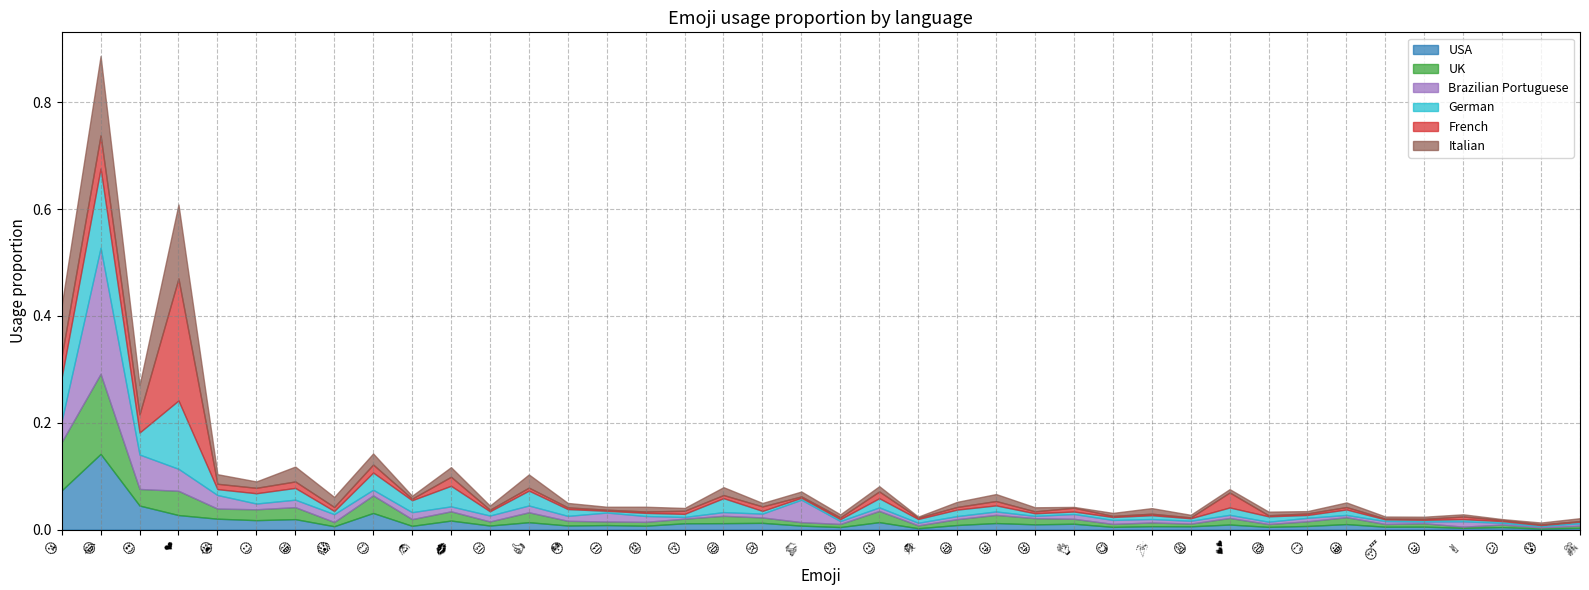

Where is Italian nearest to the value 0?

👌